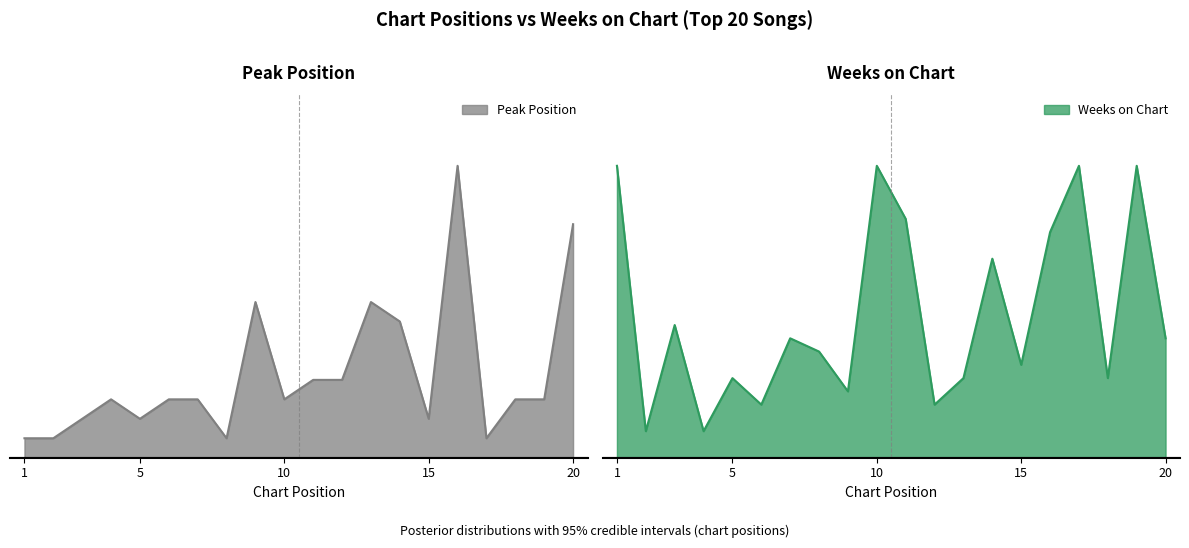

At which label does Weeks on Chart reach its peak?

1